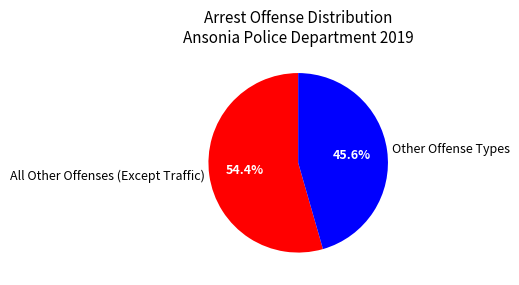

Approximately how many times larger is the value at All Other Offenses (Except Traffic) compared to Other Offense Types?

1.2